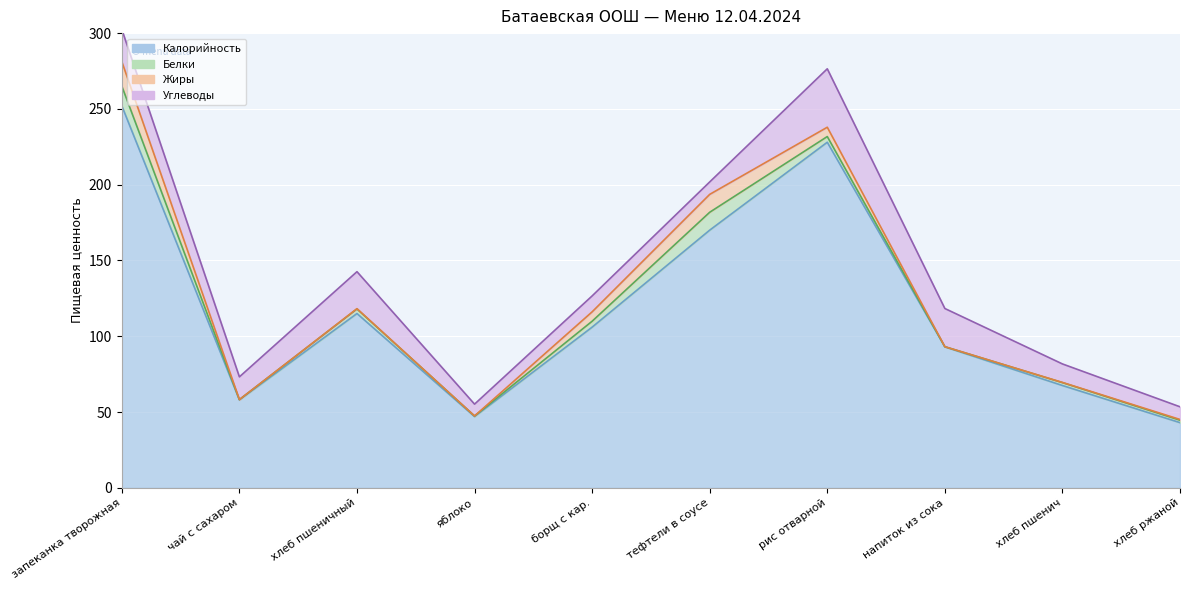

List the series in order of their peak value, lowest first.

Белки, Жиры, Углеводы, Калорийность